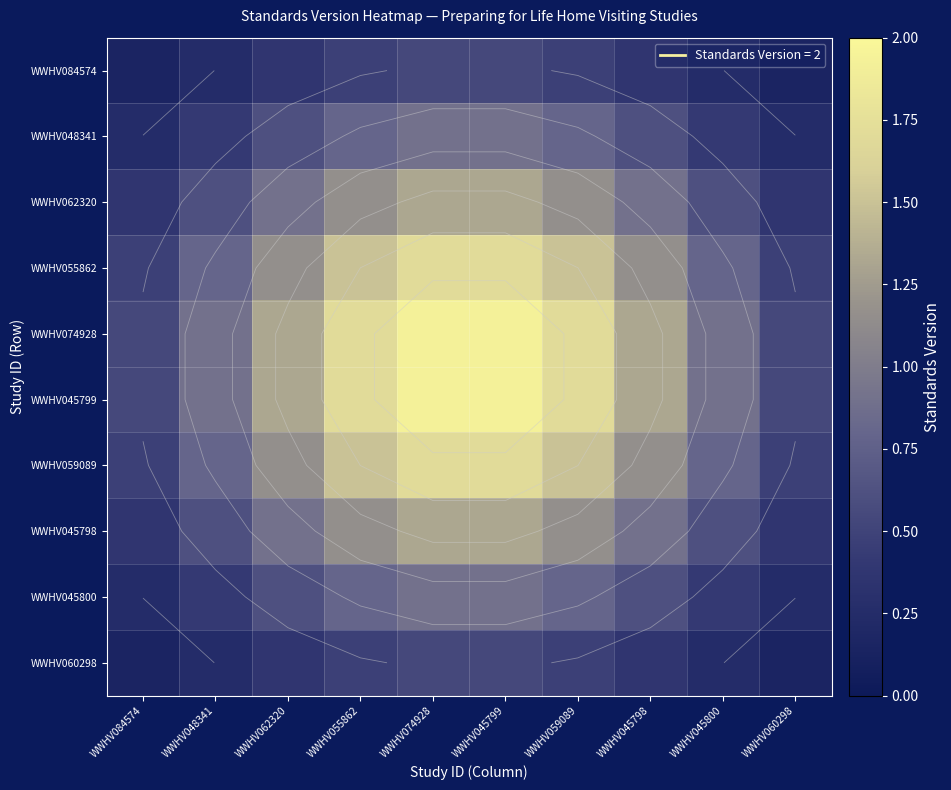

Which has a higher value, WWHV045798 or WWHV084574?

WWHV045798